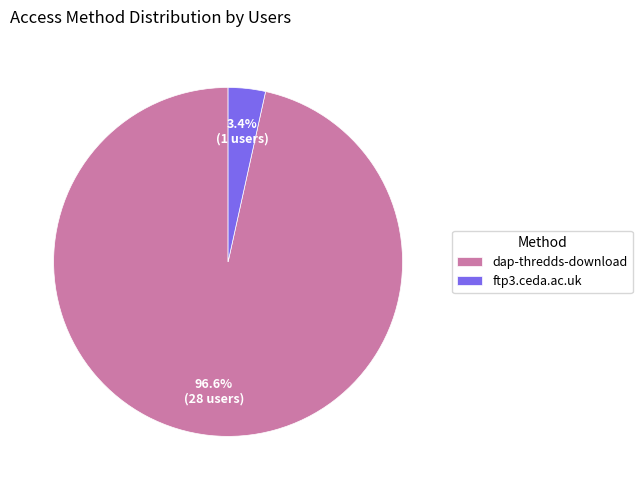

How many segments does this pie chart have?

2